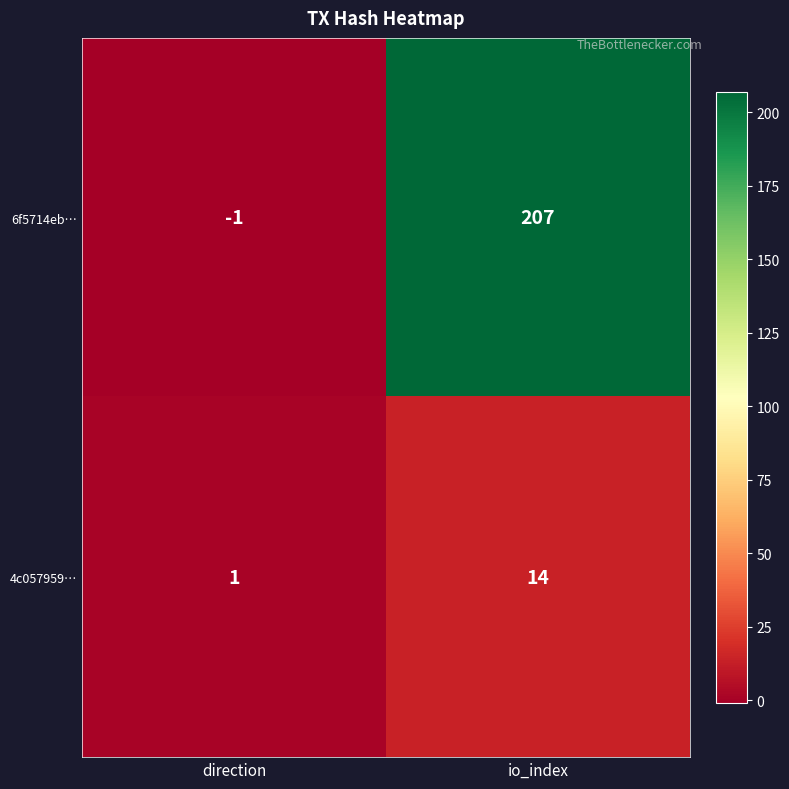

At direction, list the series in order from largest to smallest.

4c057959…, 6f5714eb…